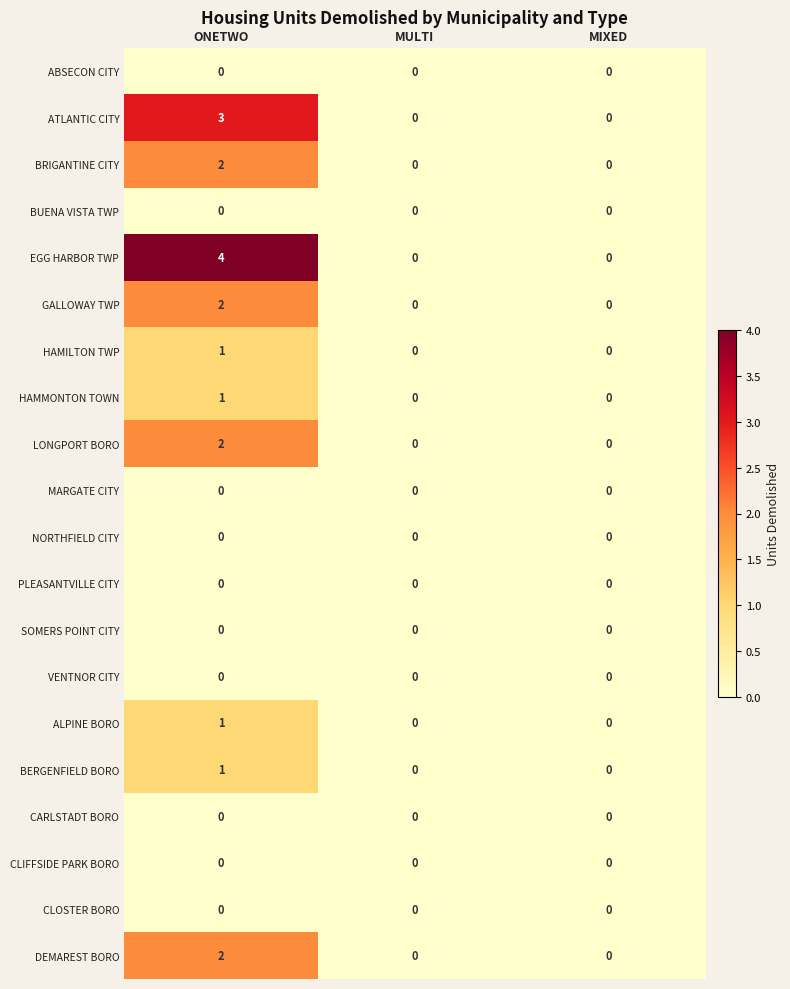

What is the greatest value displayed?

4